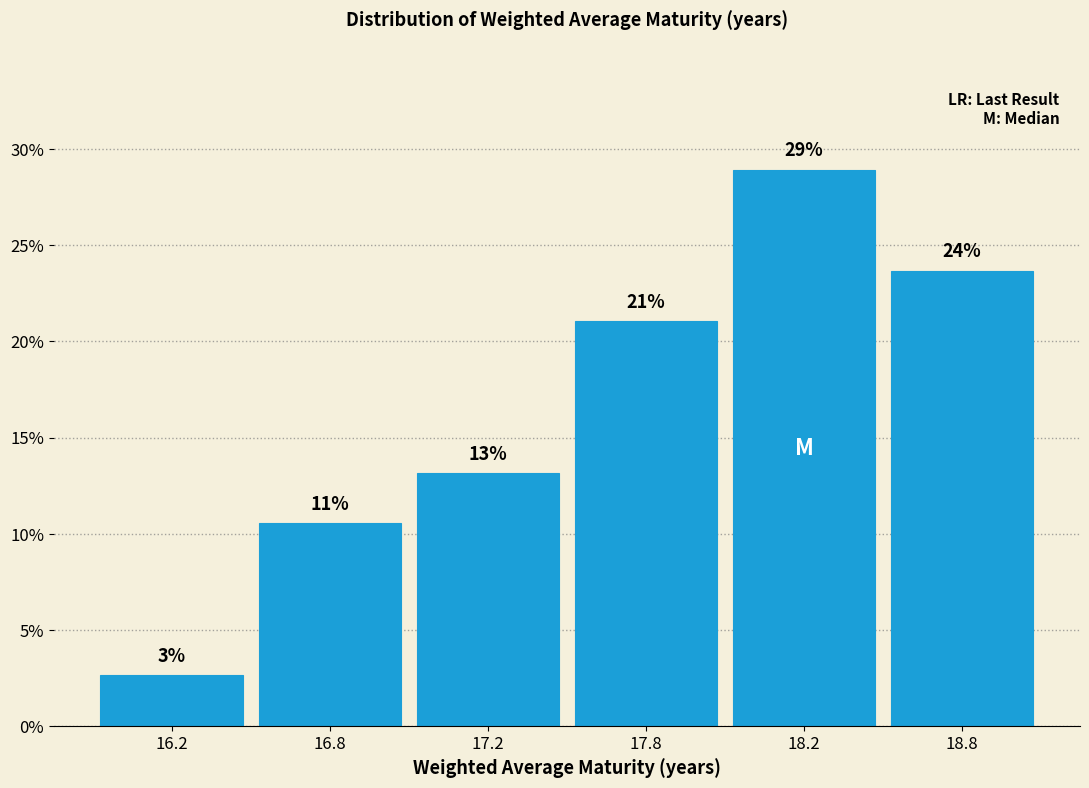

How many bars are there in total?

6